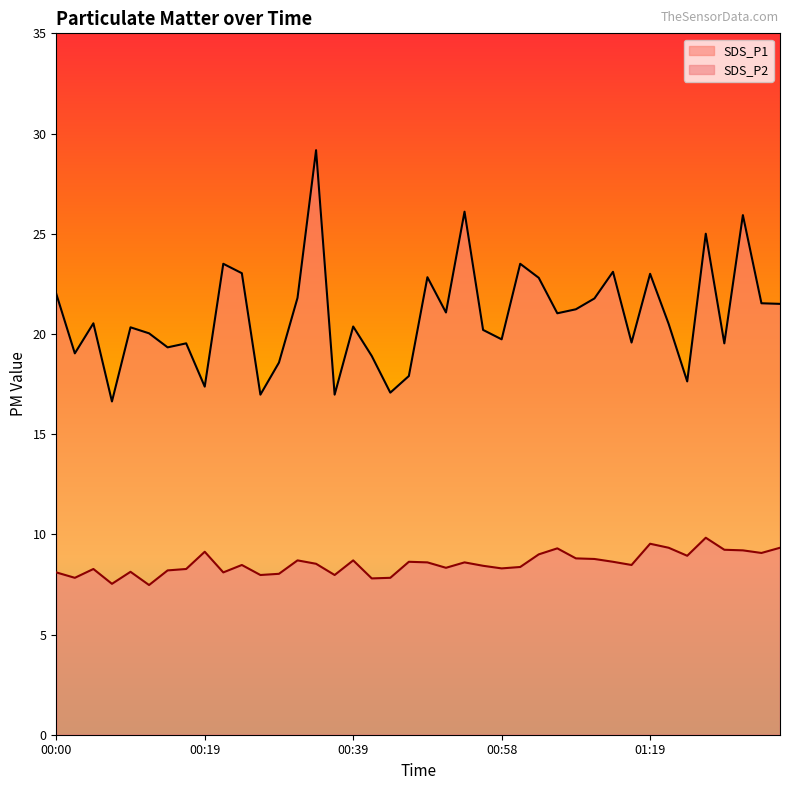

What value does the SDS_P1 series have at 01:01?

23.5